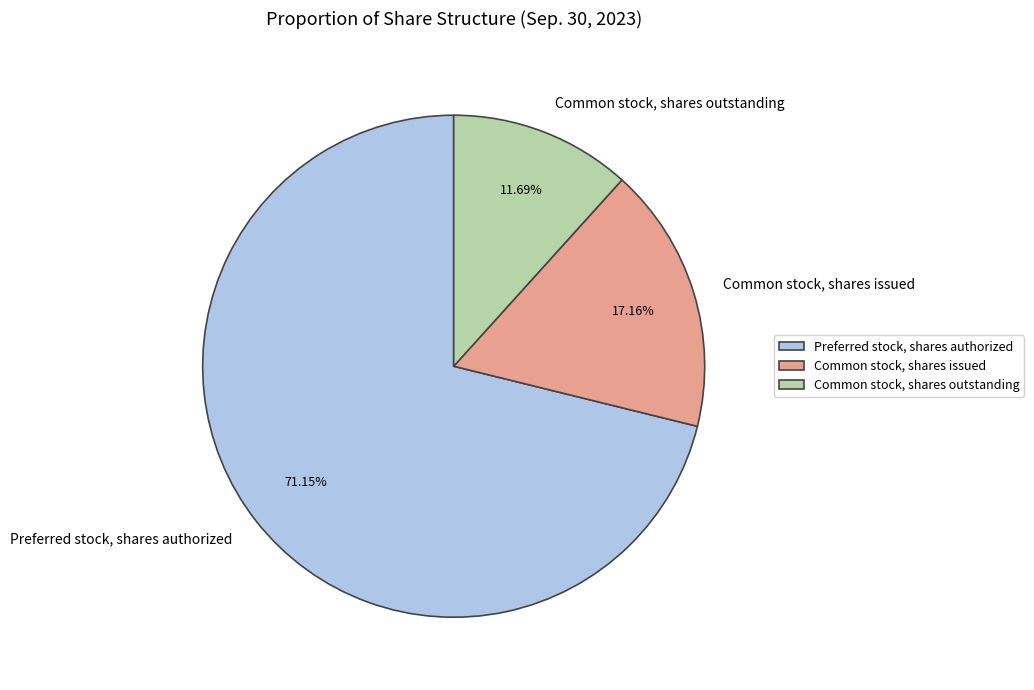

How many slices are in this pie chart?

3